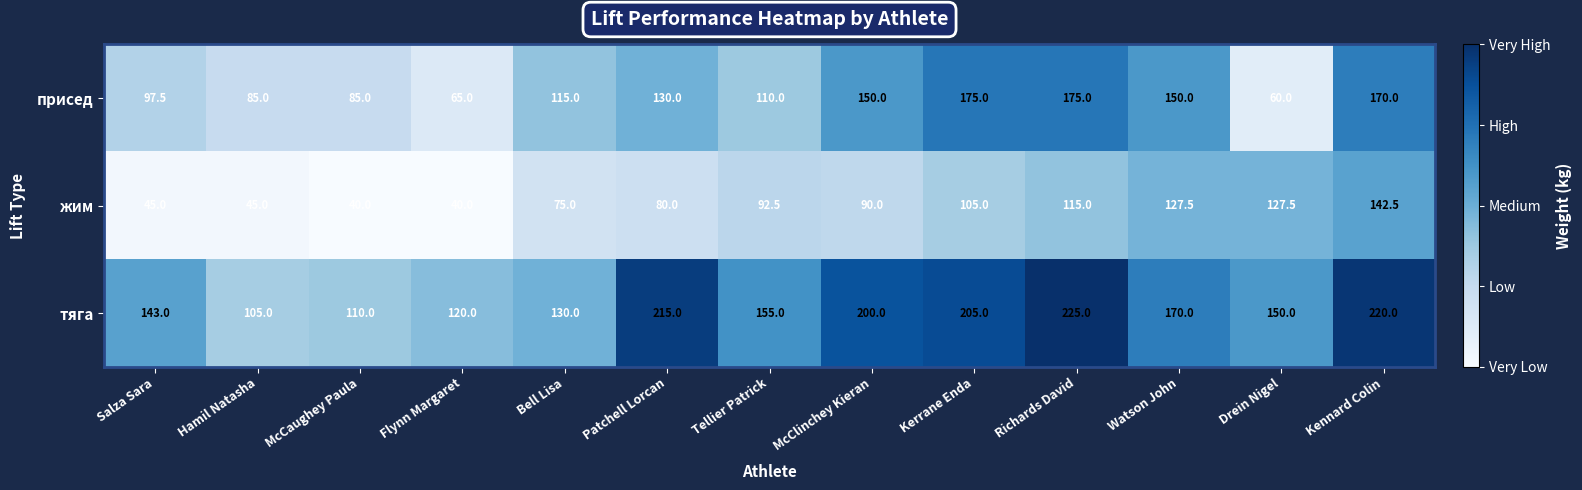

Count the number of data series in this chart.

3